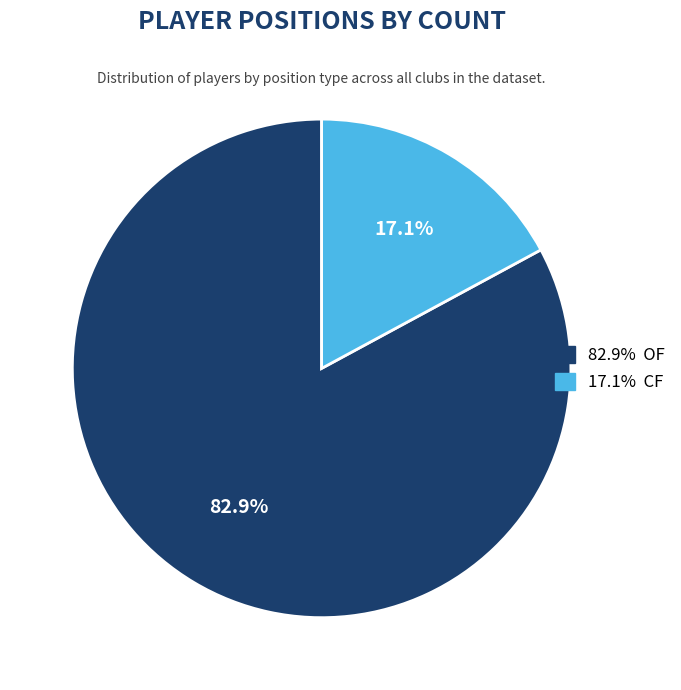

Is there any slice that represents more than half of the pie?

Yes